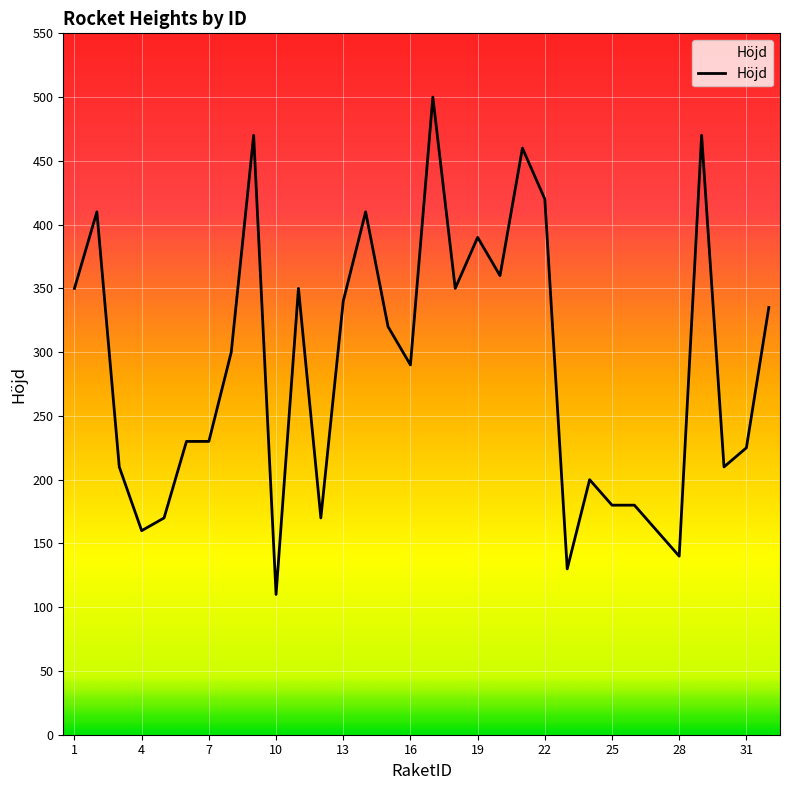

What is the minimum value shown in the chart?

110